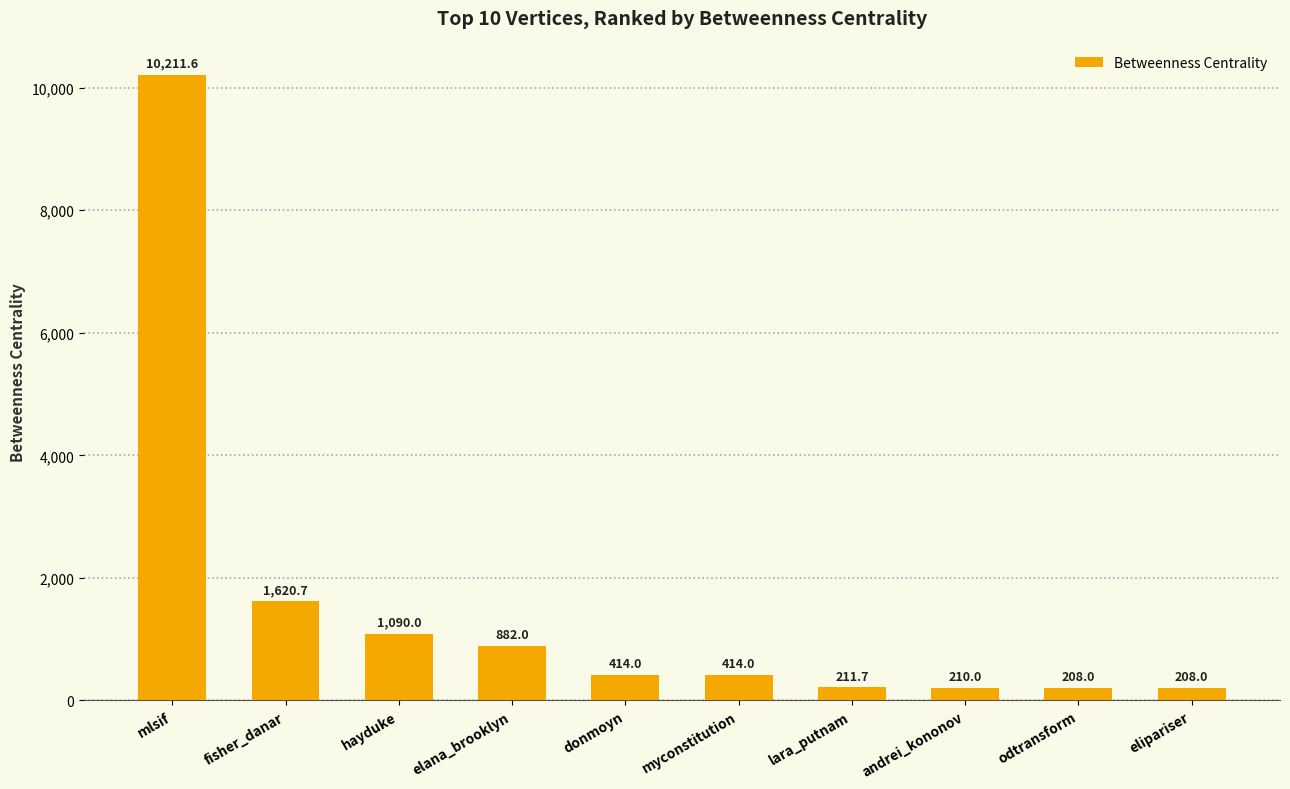

Reading left to right, list all the values displayed in this chart.

mlsif=10211.6	fisher_danar=1620.7	hayduke=1090.0	elana_brooklyn=882.0	donmoyn=414.0	myconstitution=414.0	lara_putnam=211.7	andrei_kononov=210.0	odtransform=208.0	elipariser=208.0